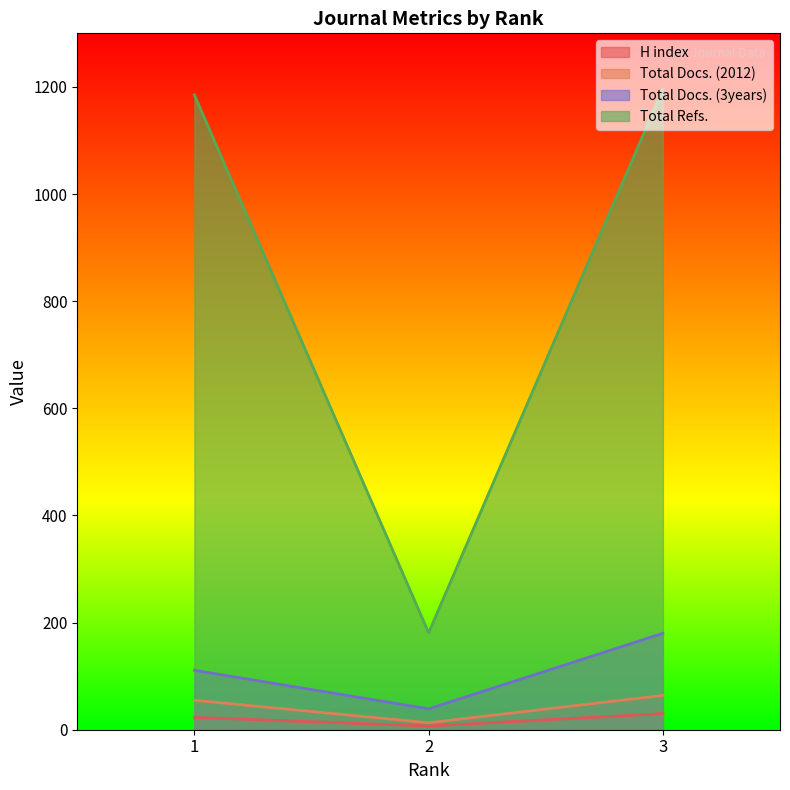

At which label does Total Refs. reach its minimum?

2